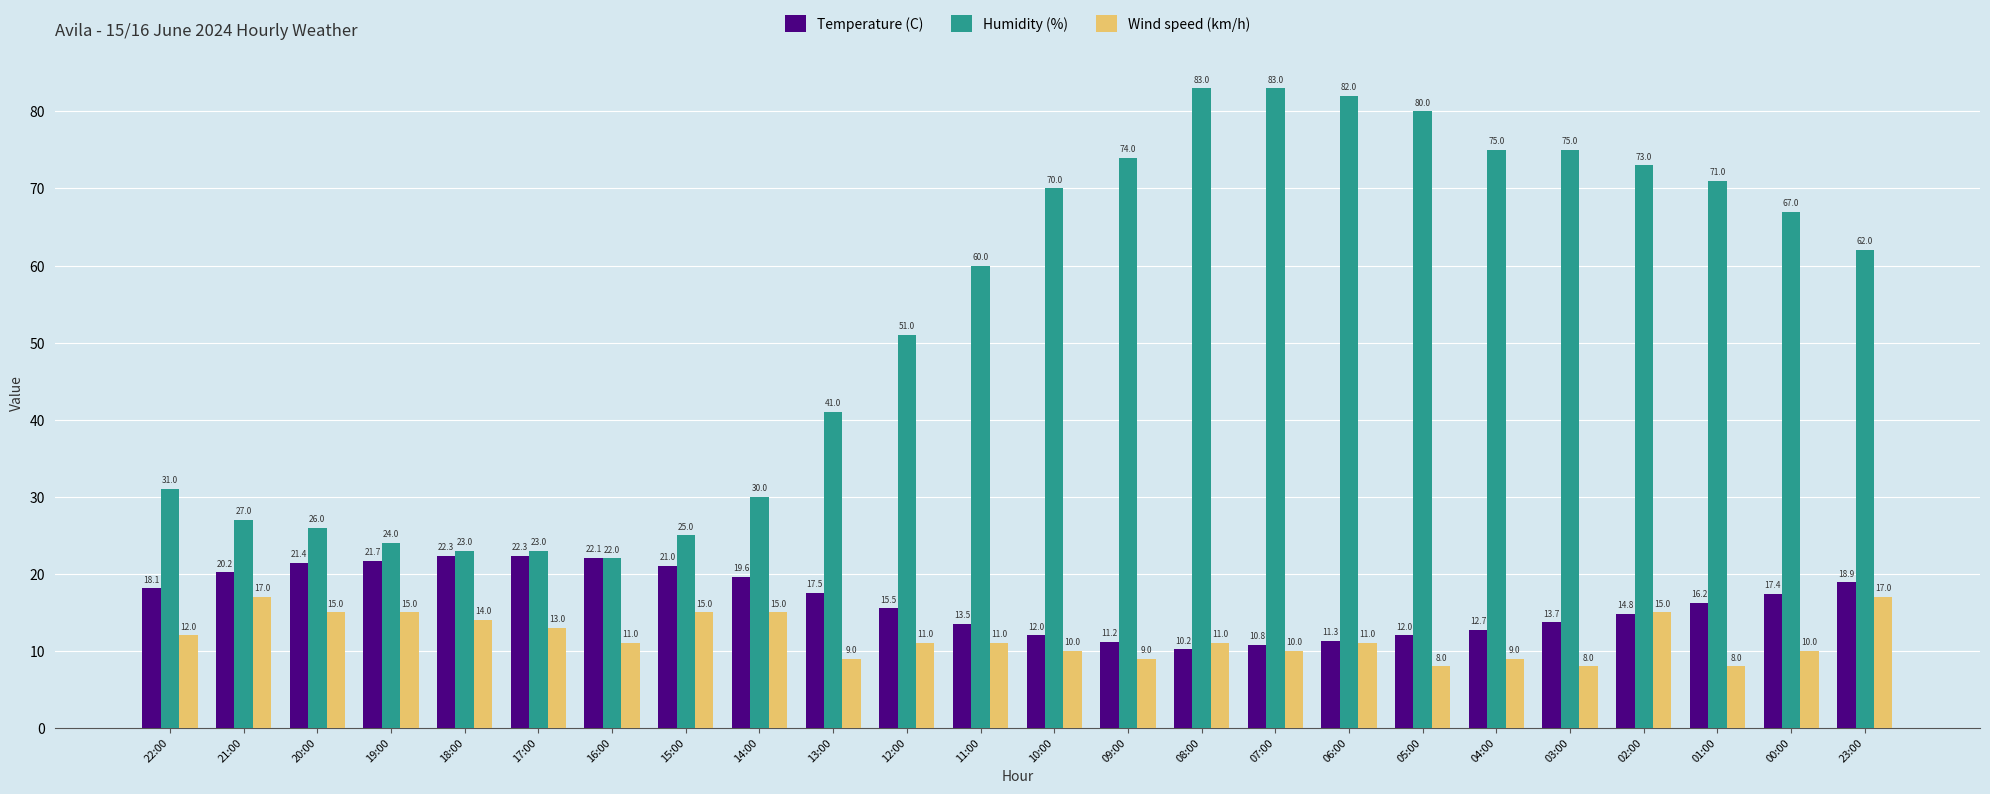

At which category is the sum across all series the highest?

06:00